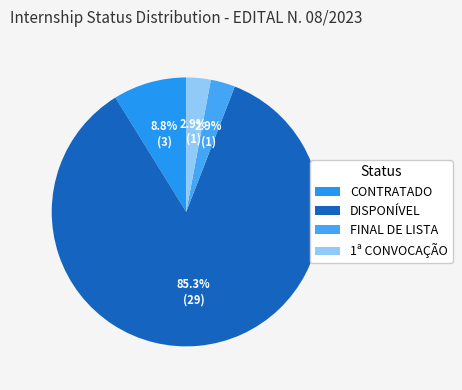

Rank the categories by value from highest to lowest.

DISPONÍVEL, CONTRATADO, FINAL DE LISTA, 1ª CONVOCAÇÃO